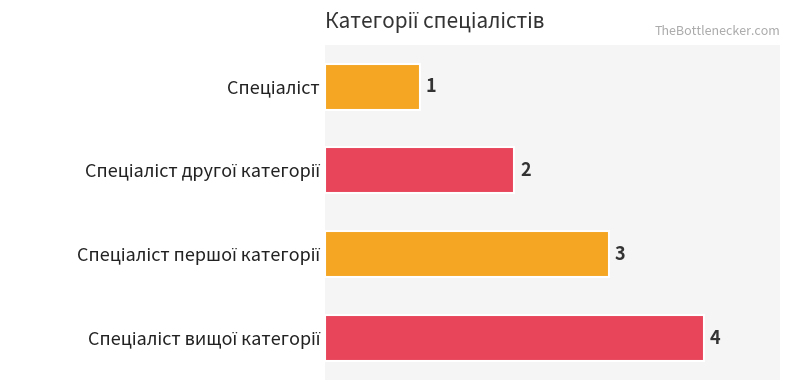

Does the chart contain any negative values?

No